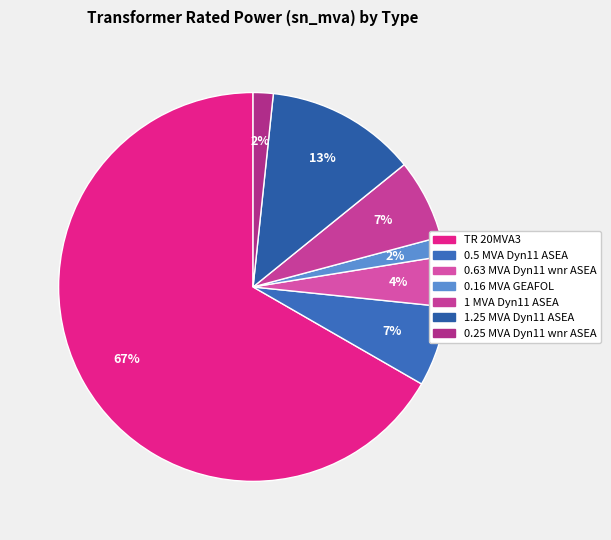

Is there a majority slice in this chart?

Yes